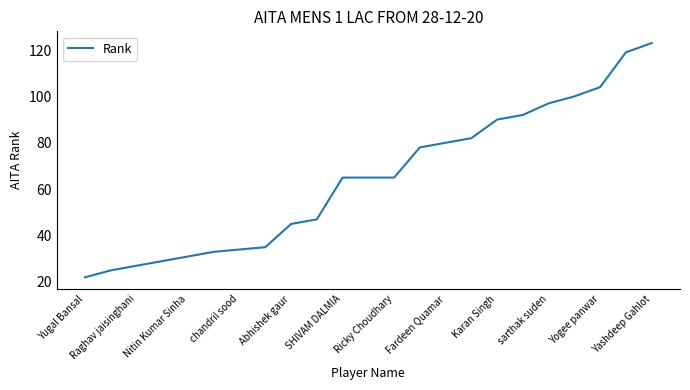

What is the minimum value shown in the chart?

22